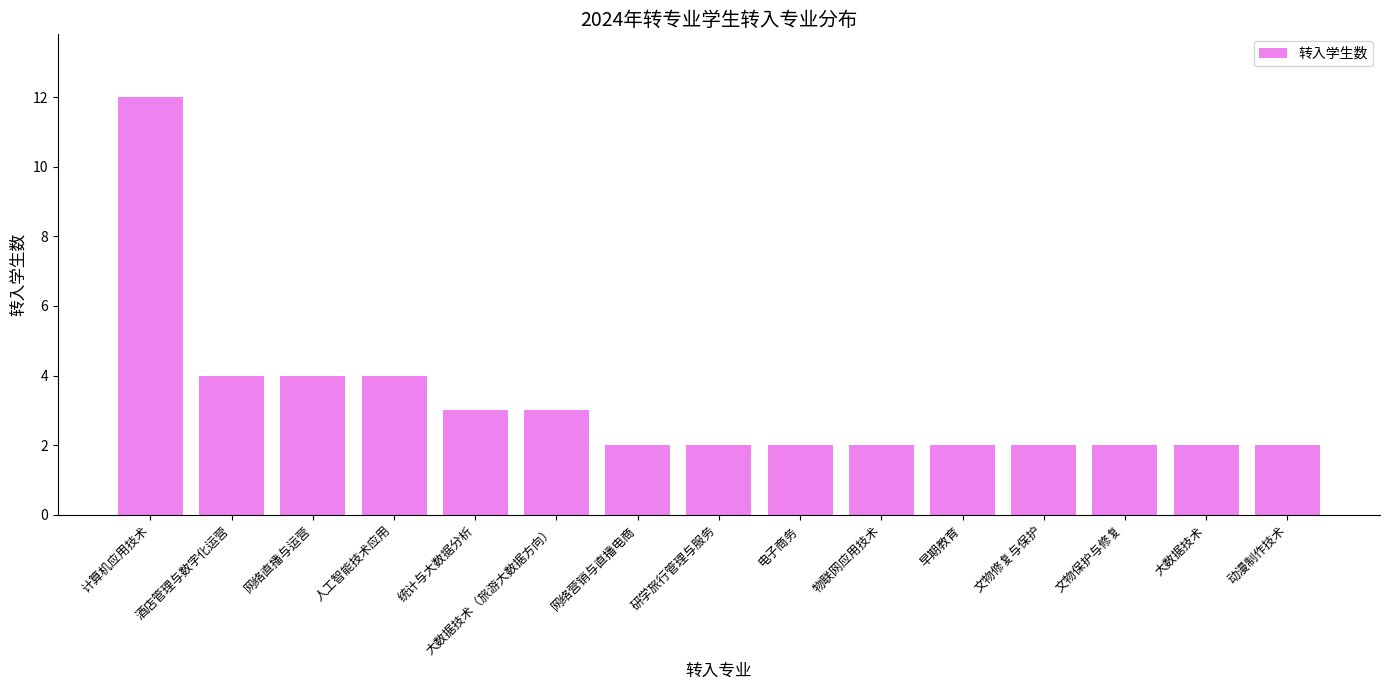

What is the sum of all values?

48